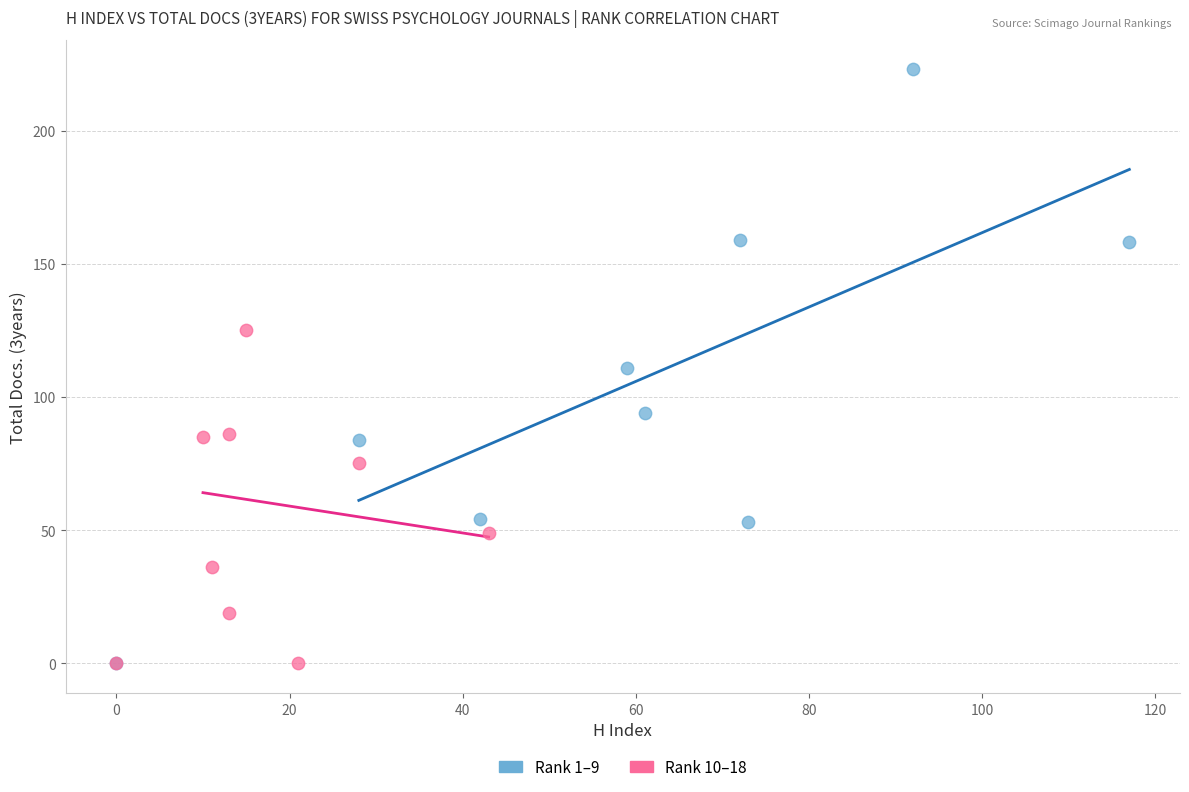

Which series has the widest spread of Y values?

Rank 1–9